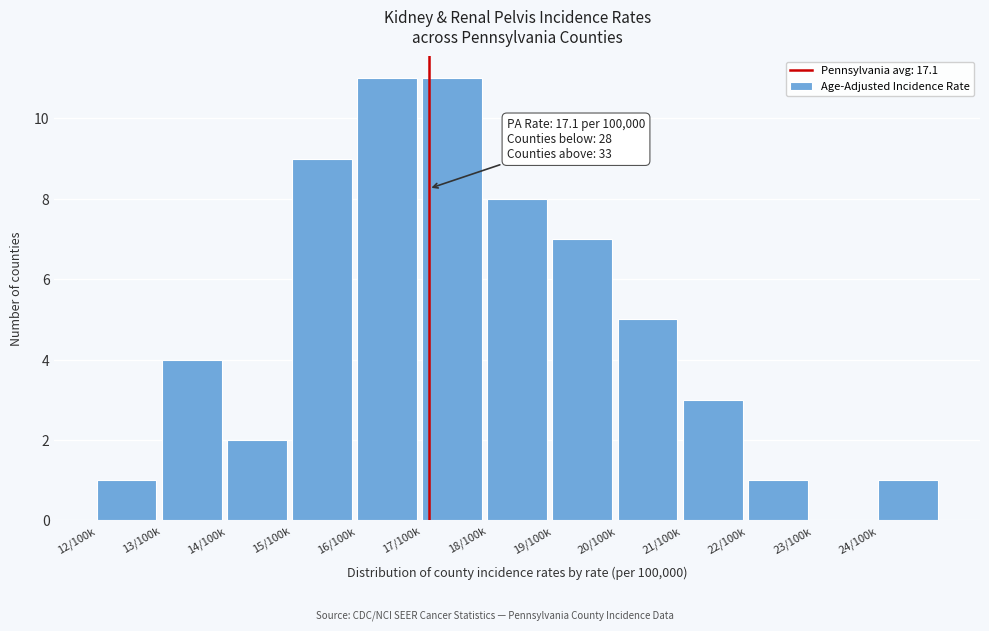

Reading left to right, list all the values displayed in this chart.

12/100k=1	13/100k=4	14/100k=2	15/100k=9	16/100k=11	17/100k=11	18/100k=8	19/100k=7	20/100k=5	21/100k=3	22/100k=1	23/100k=0	24/100k=1